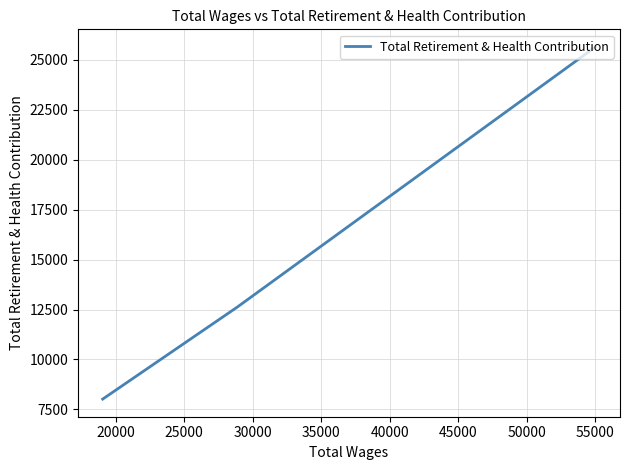

What is the sum of all values?

46282